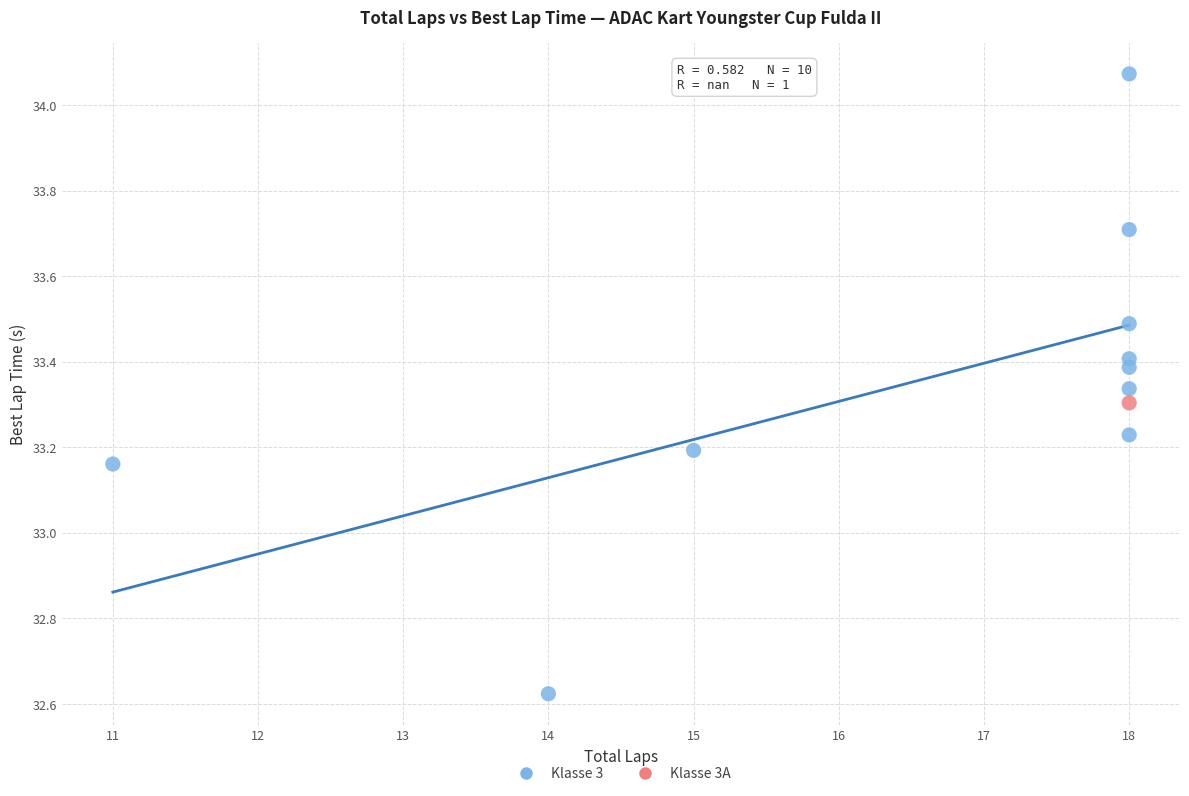

What are all the series names shown in the legend?

Klasse 3, Klasse 3A